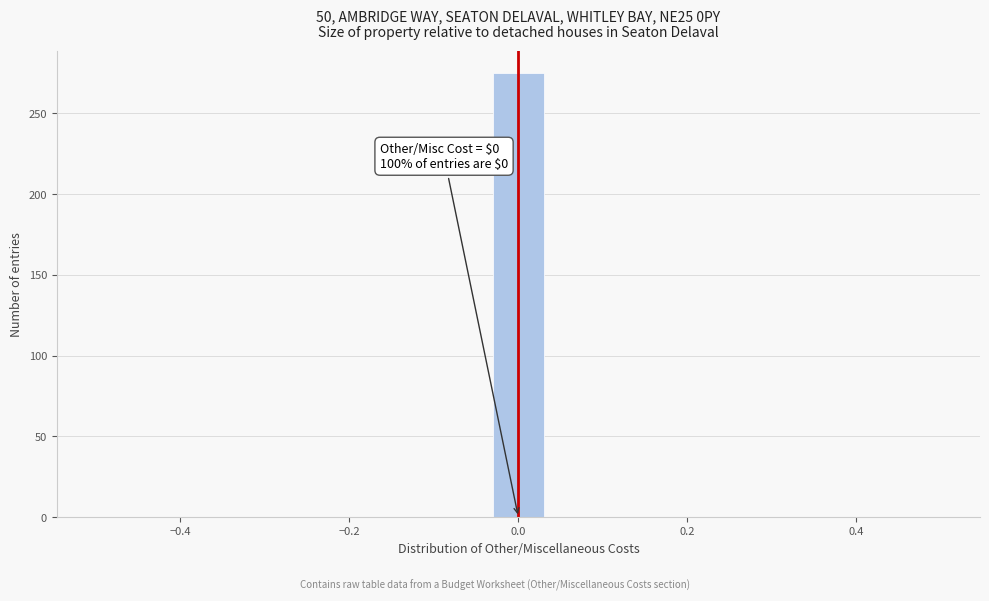

Read against the x-axis, roughly where is the centre of the tallest bar?

0.00